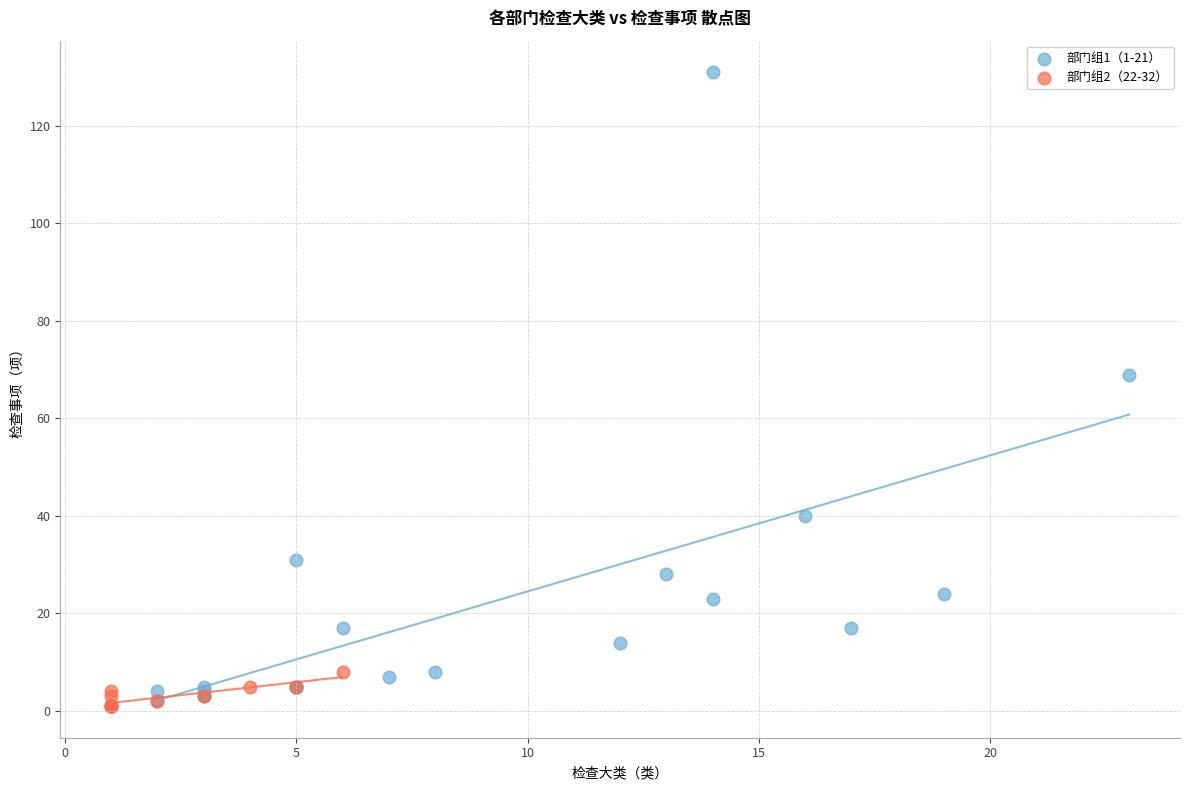

What are all the series names shown in the legend?

部门组1（1-21）, 部门组2（22-32）